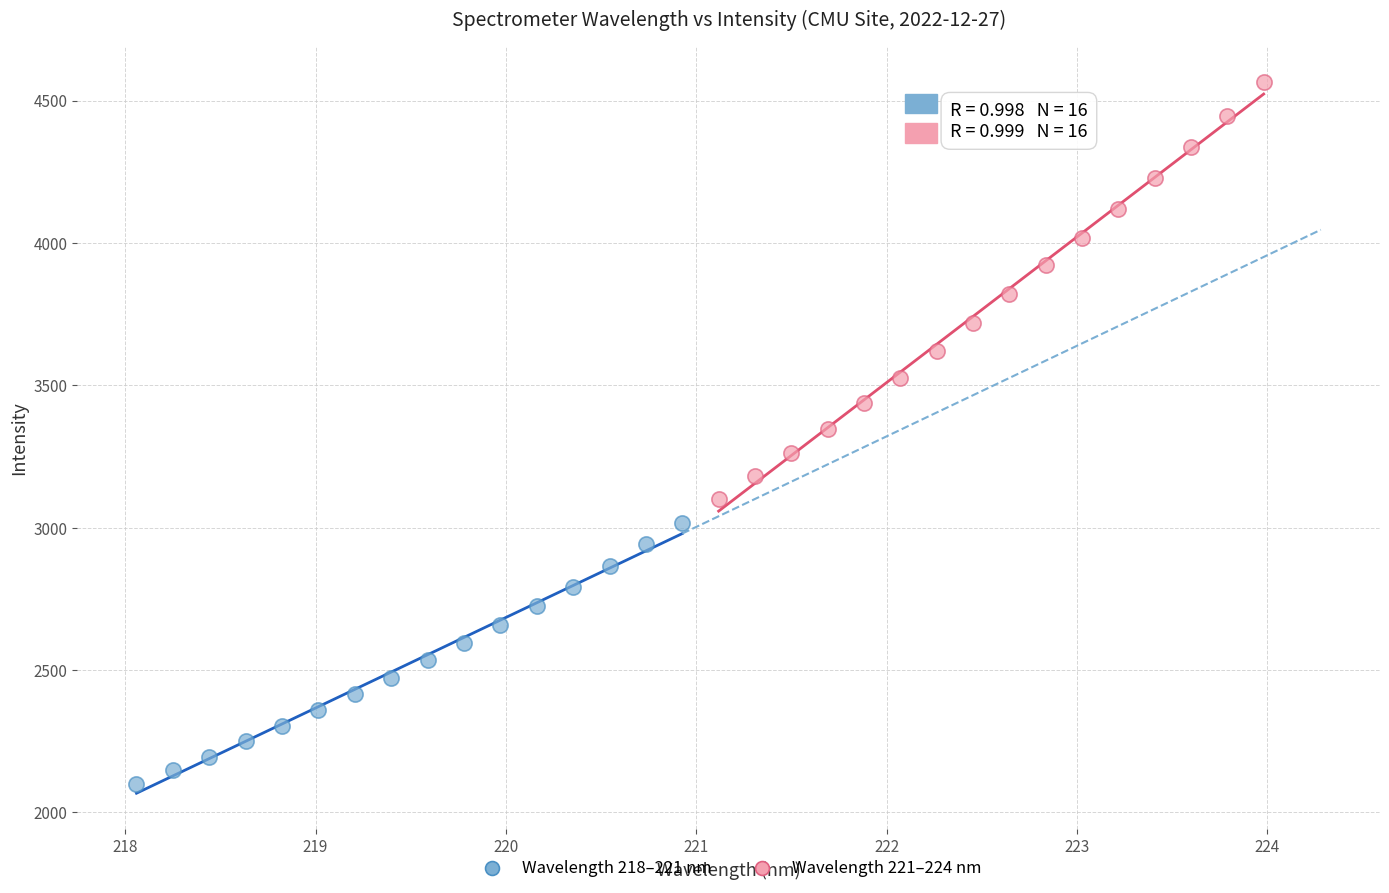

Which series has the widest spread of Y values?

Wavelength 221–224 nm